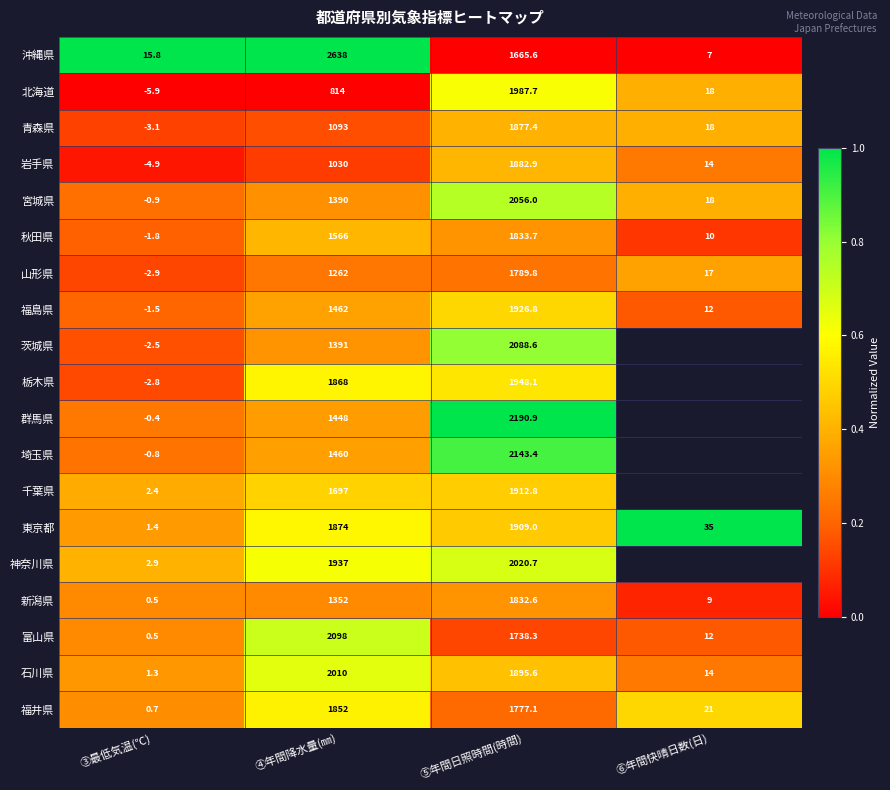

At which label is 富山県 closest to 1049?

⑤年間日照時間(時間)